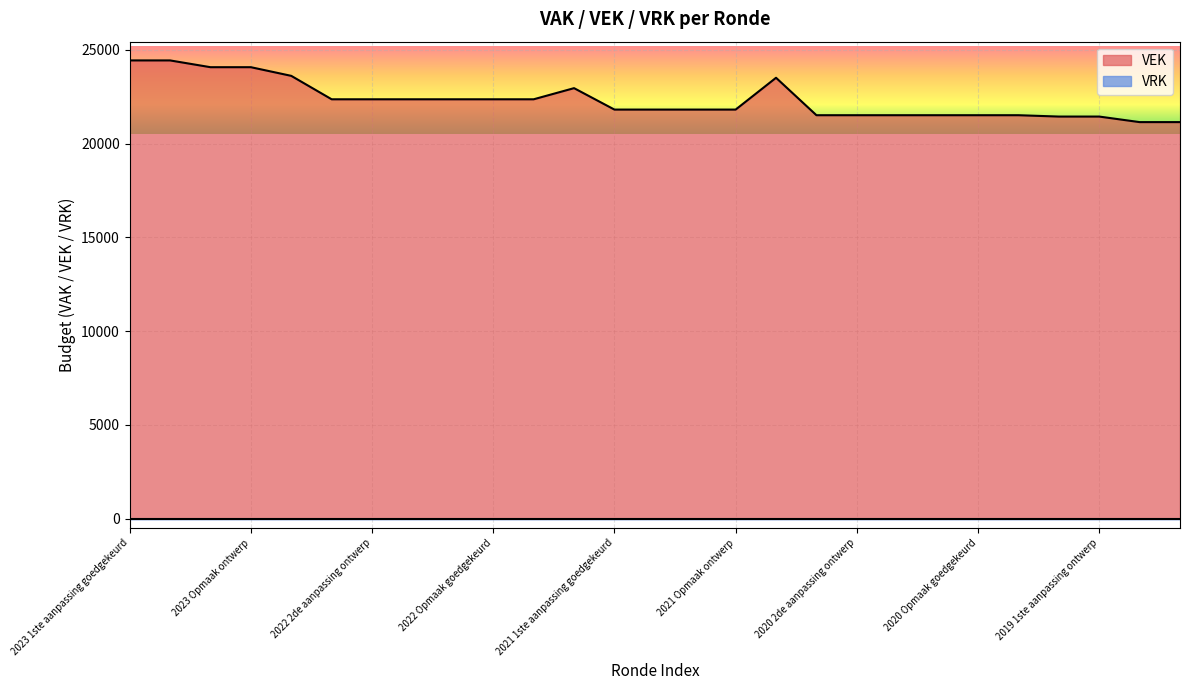

What is the ratio of the value at 2019 1ste aanpassing ontwerp to the value at 2019 1ste aanpassing goedgekeurd?

1.0